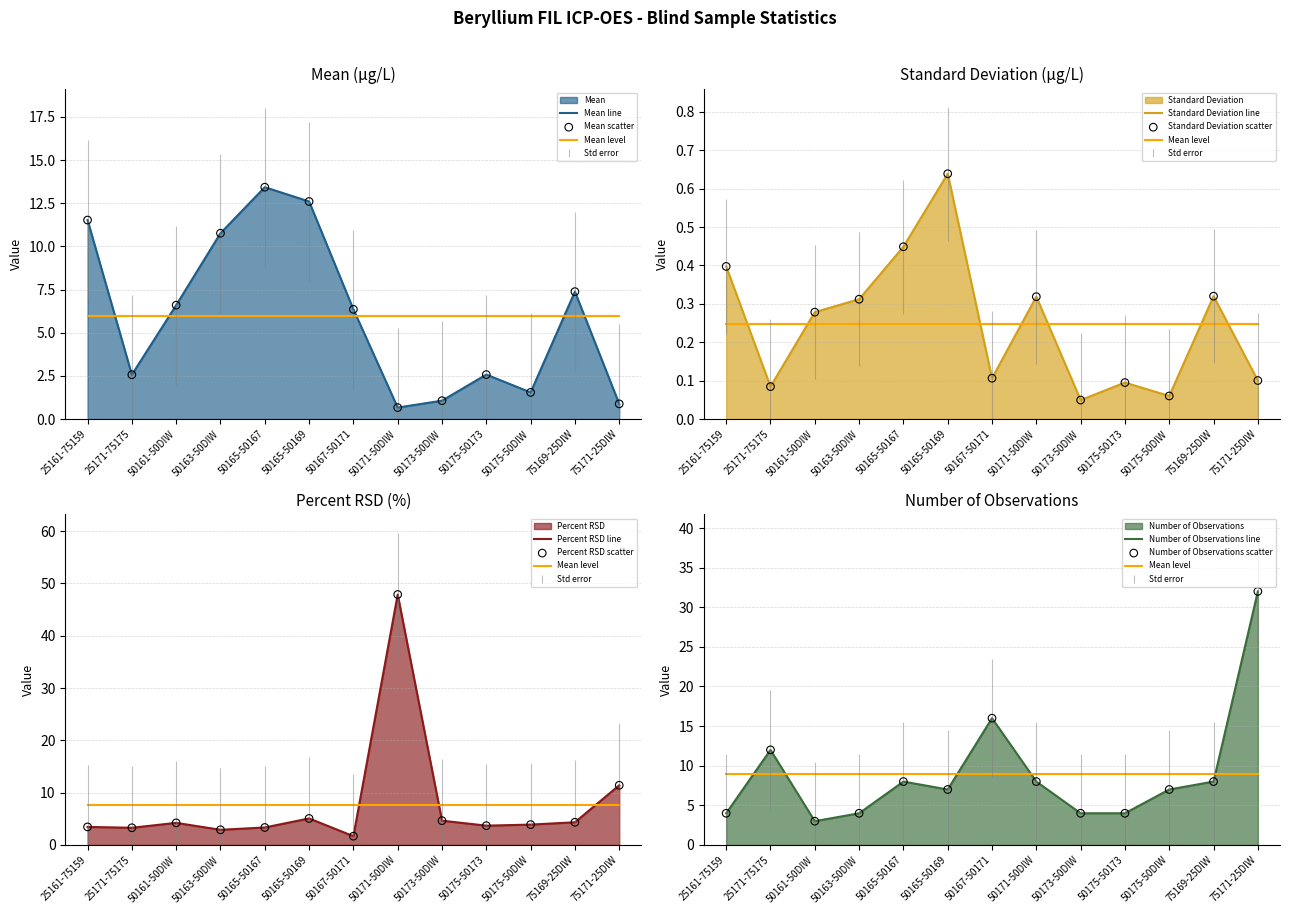

What is the total value across all series at 25171-75175?

17.9